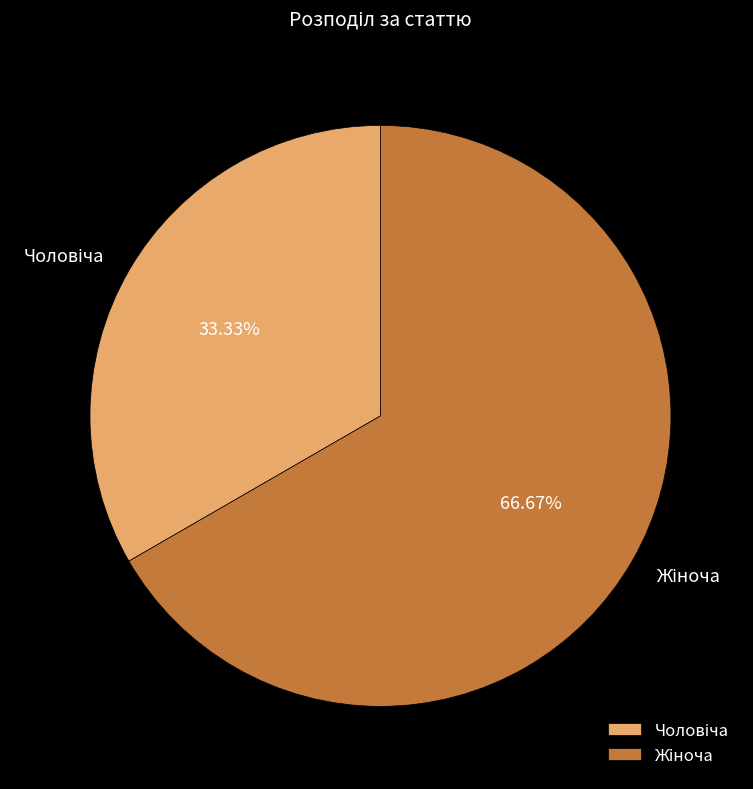

Is there a majority slice in this chart?

Yes